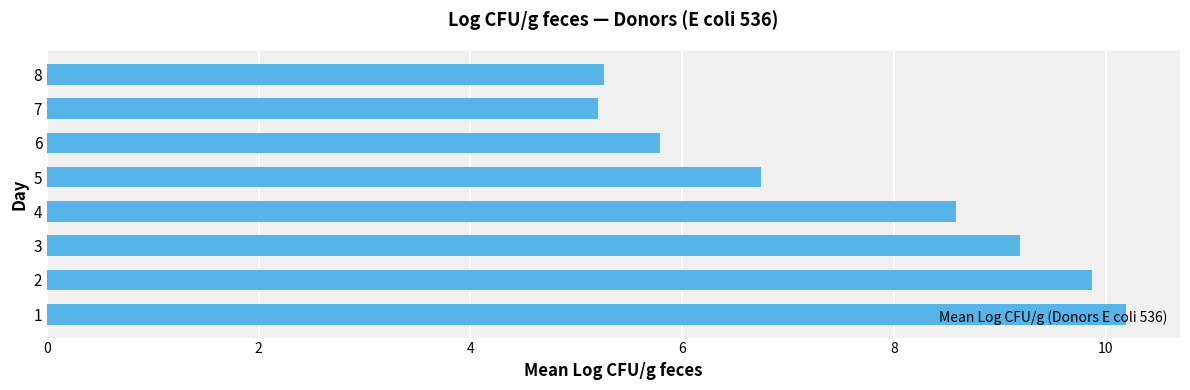

What is the sum of the values at 8 and 3?

14.5